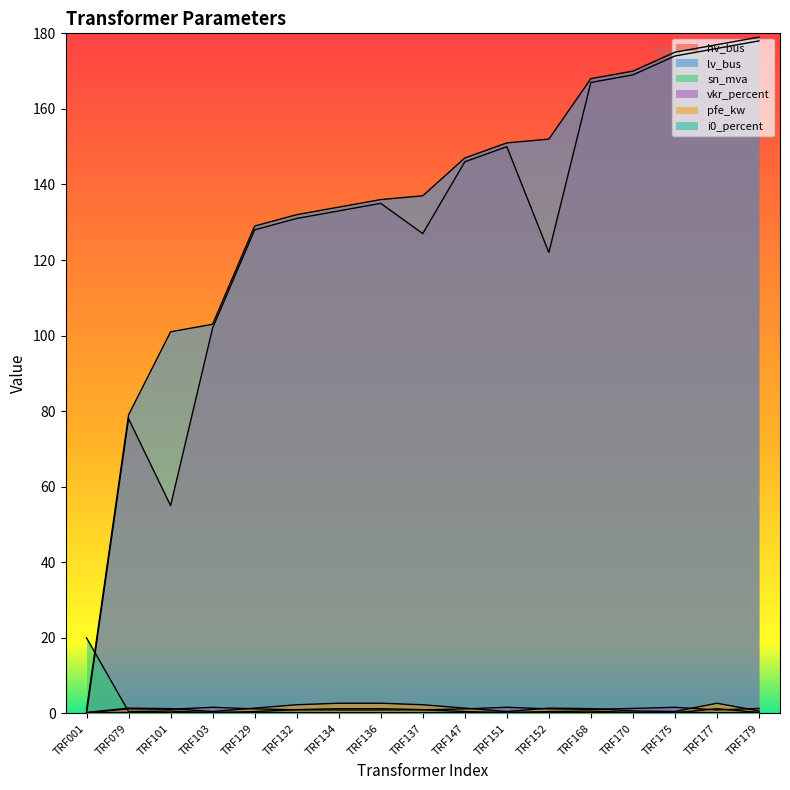

How many lines are shown in the chart?

6